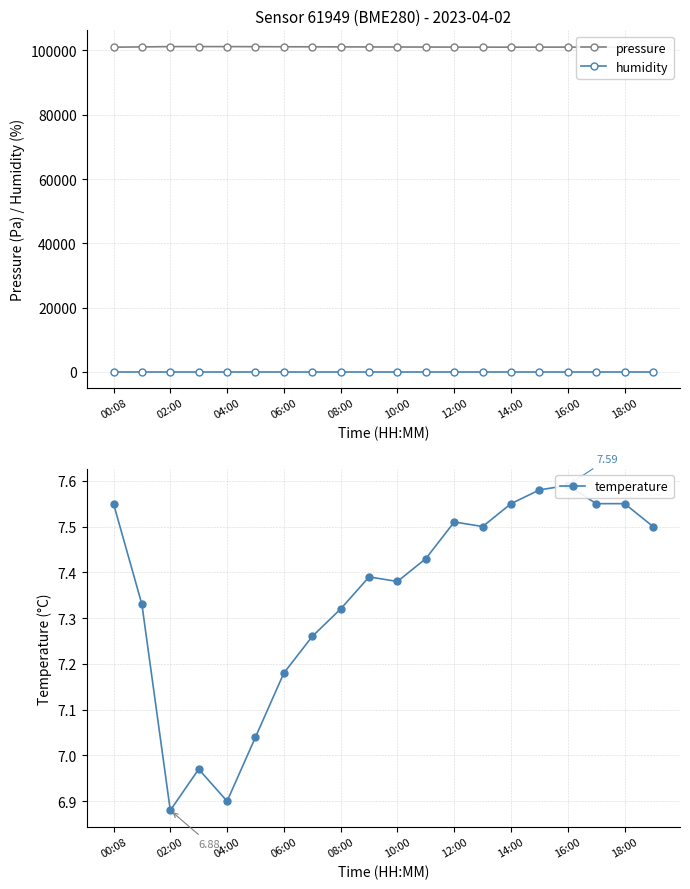

True or false: pressure and humidity cross at least once.

False